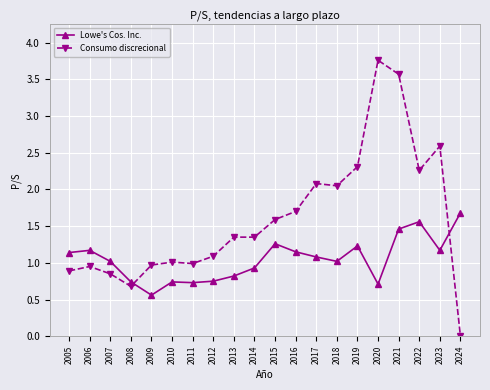

Is it true that Lowe's Cos. Inc. equals 1.5 at 2014?

False